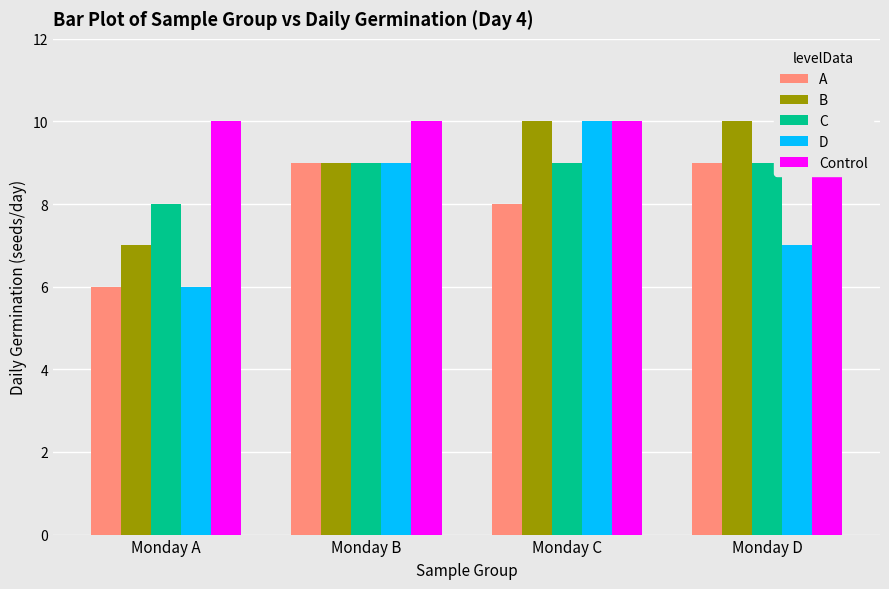

Between Monday D and Monday C, which is larger?

Monday D